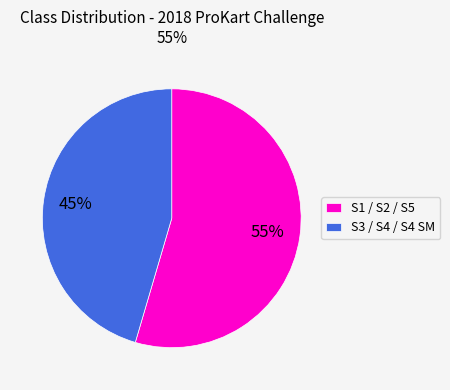

Count the number of slices in the pie.

2